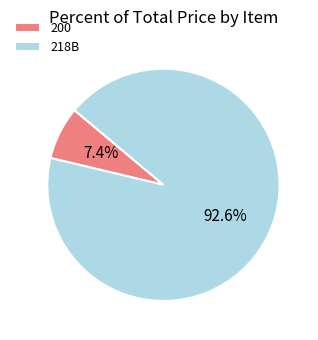

Which slice represents more than half of the pie?

218B